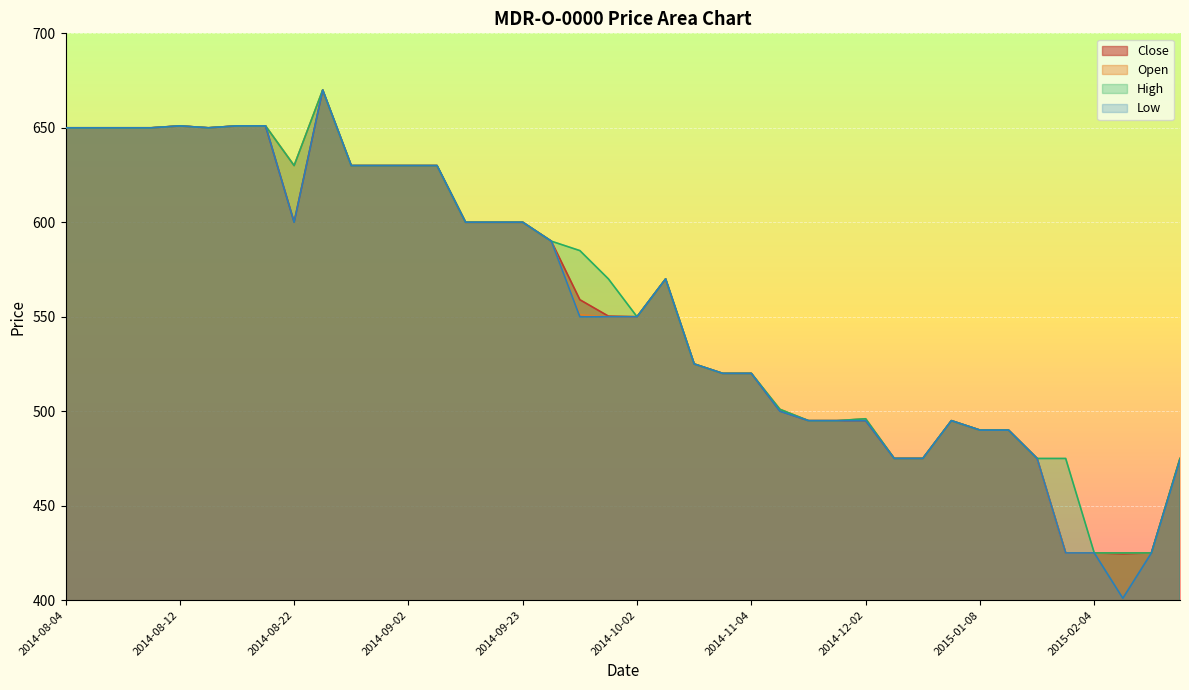

How many interior local valleys does the High series have?

3